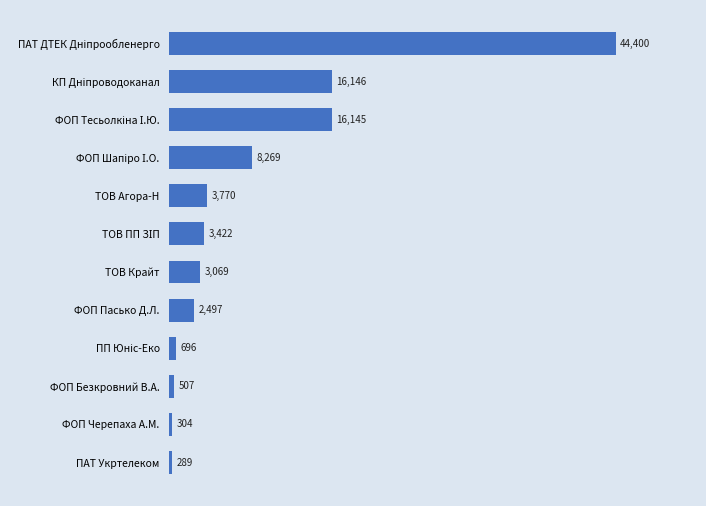

Does the chart contain stacked bars?

No